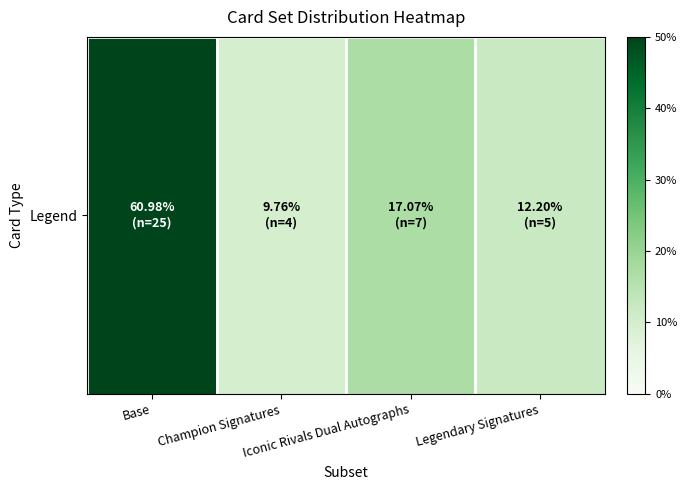

Which category has the lowest value across all series?

Champion Signatures